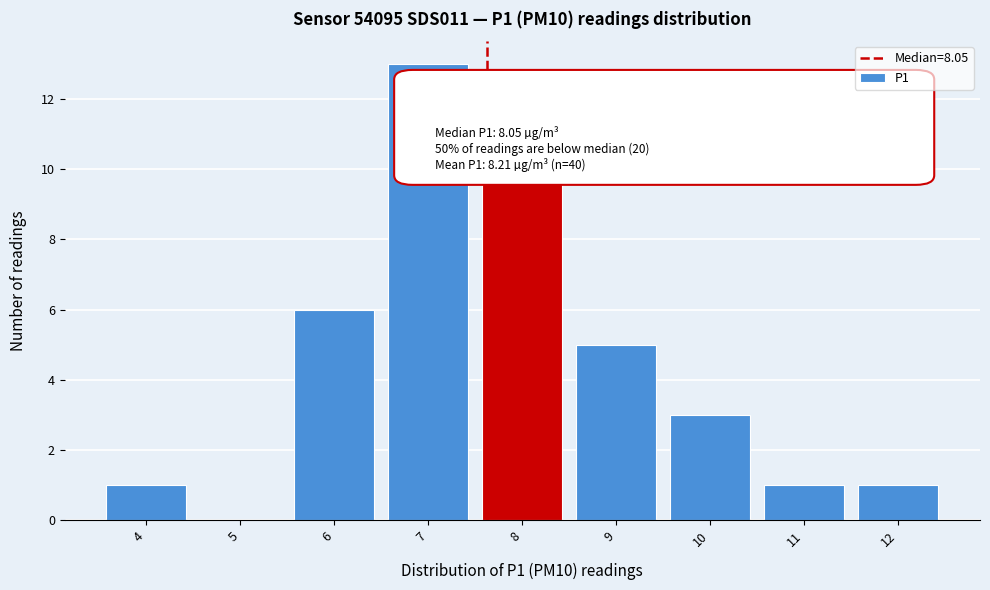

The value at 9 is 5. True or false?

True